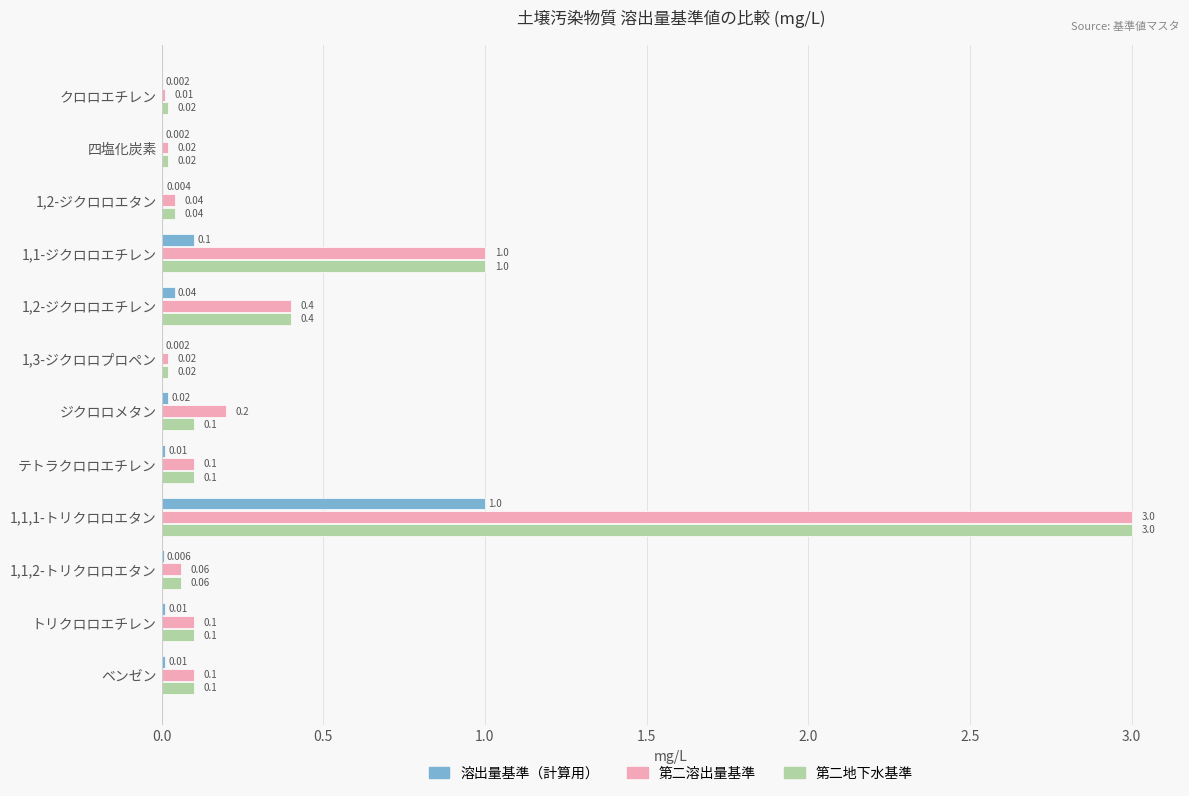

Is the value of 溶出量基準（計算用） at ジクロロメタン greater than the value of 第二溶出量基準 at ベンゼン?

No